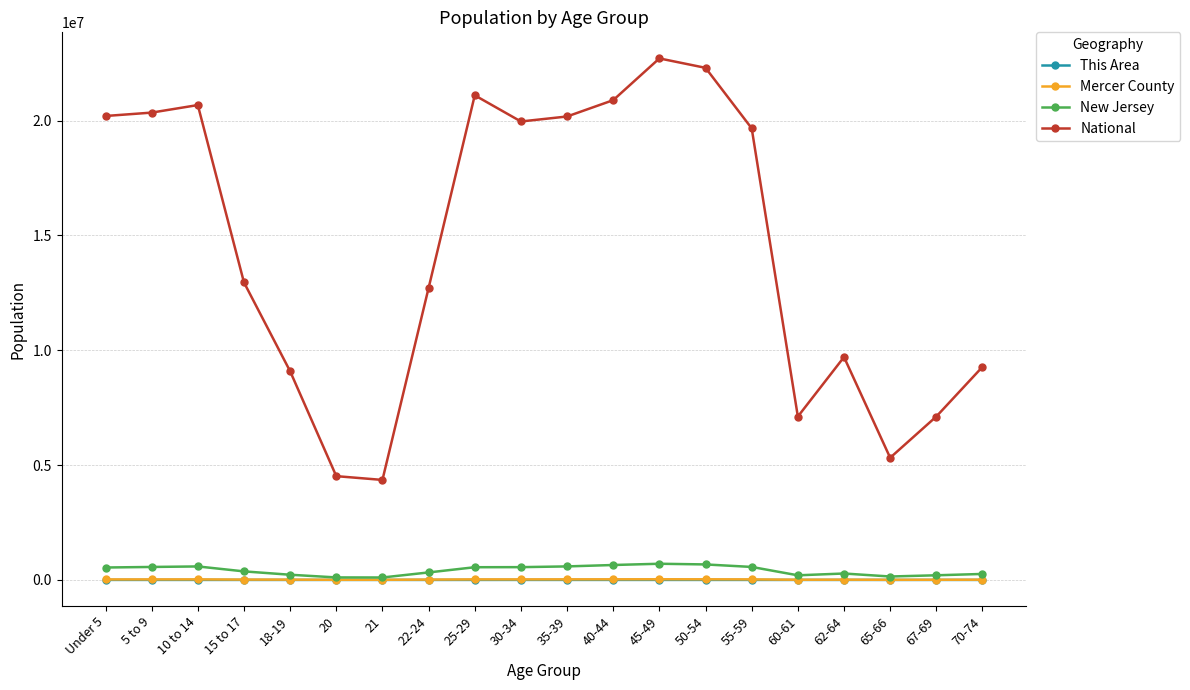

True or false: National and This Area intersect in this chart.

False